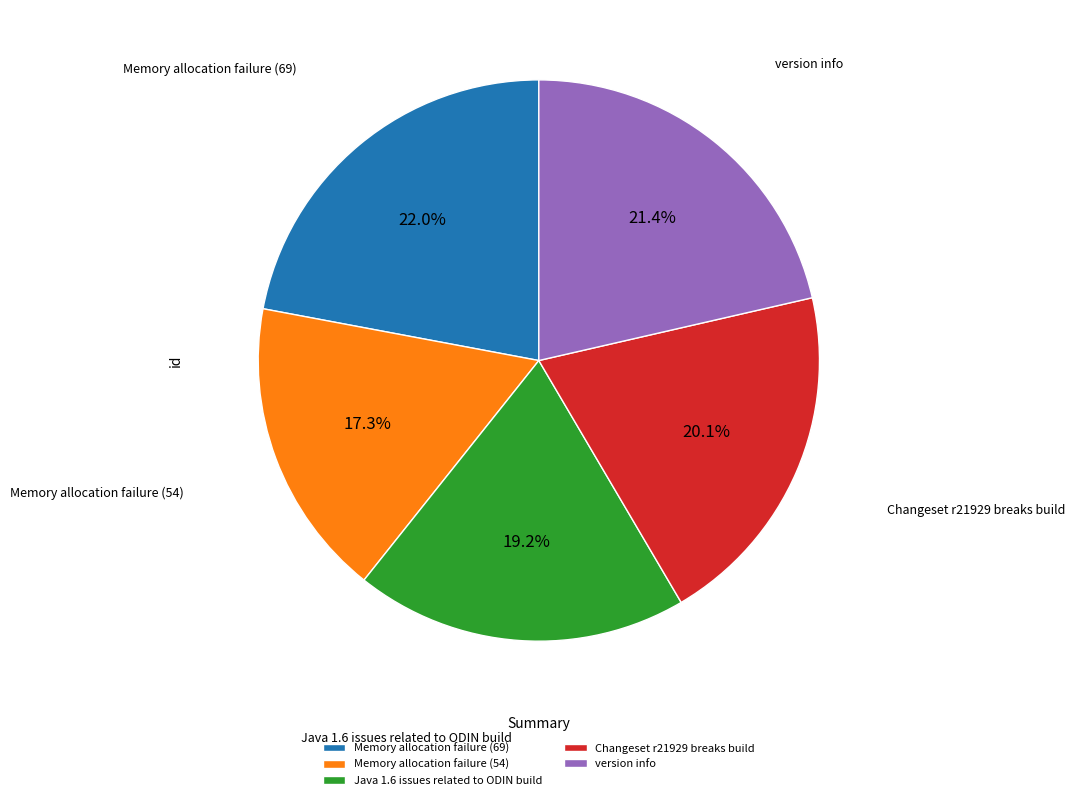

To the nearest percent, what portion does Java 1.6 issues related to ODIN build represent?

19%